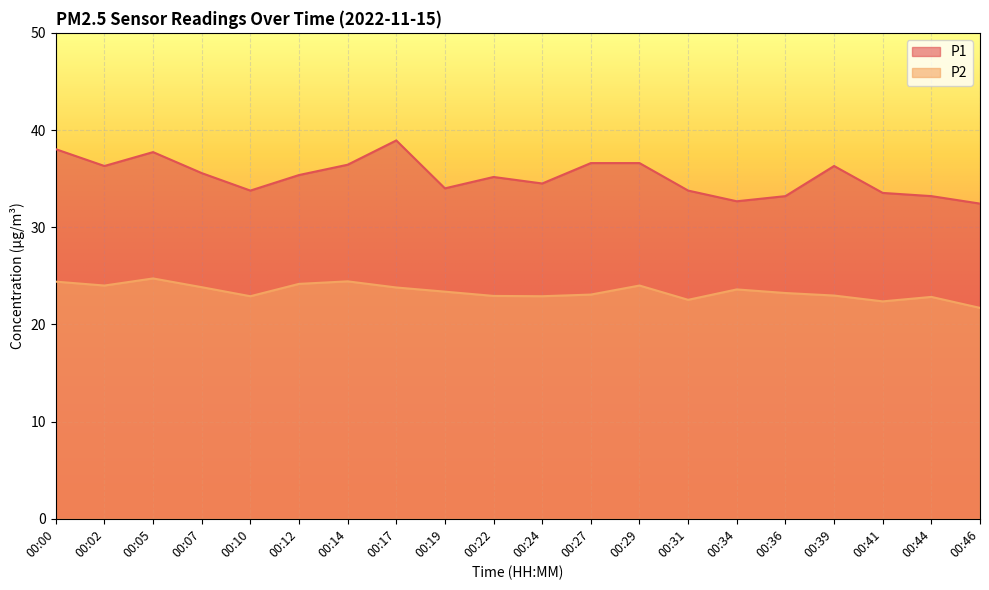

Is the value of P2 at 00:22 greater than the value of P1 at 00:39?

No